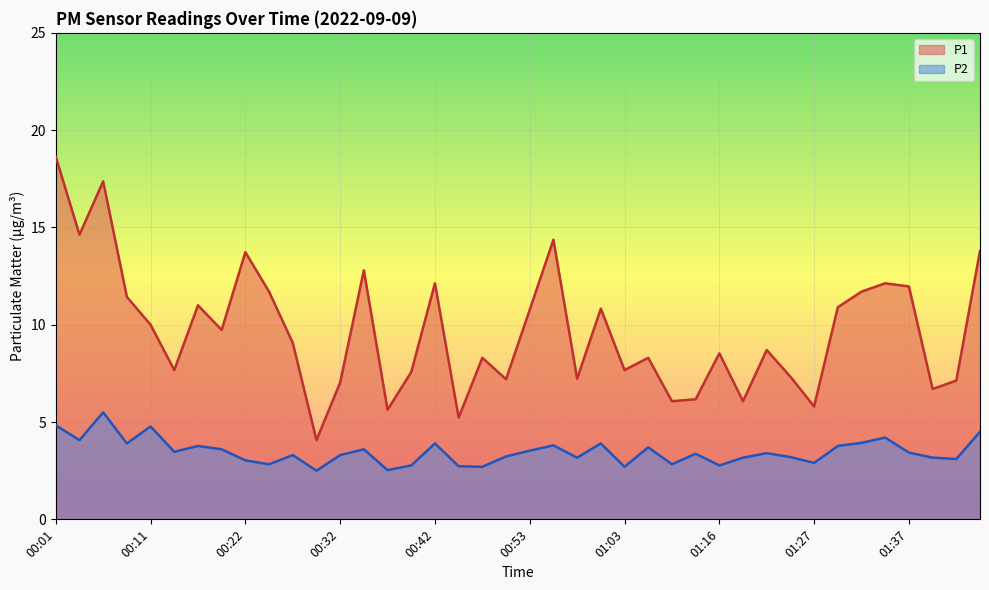

At which category is the sum across all series the highest?

00:01